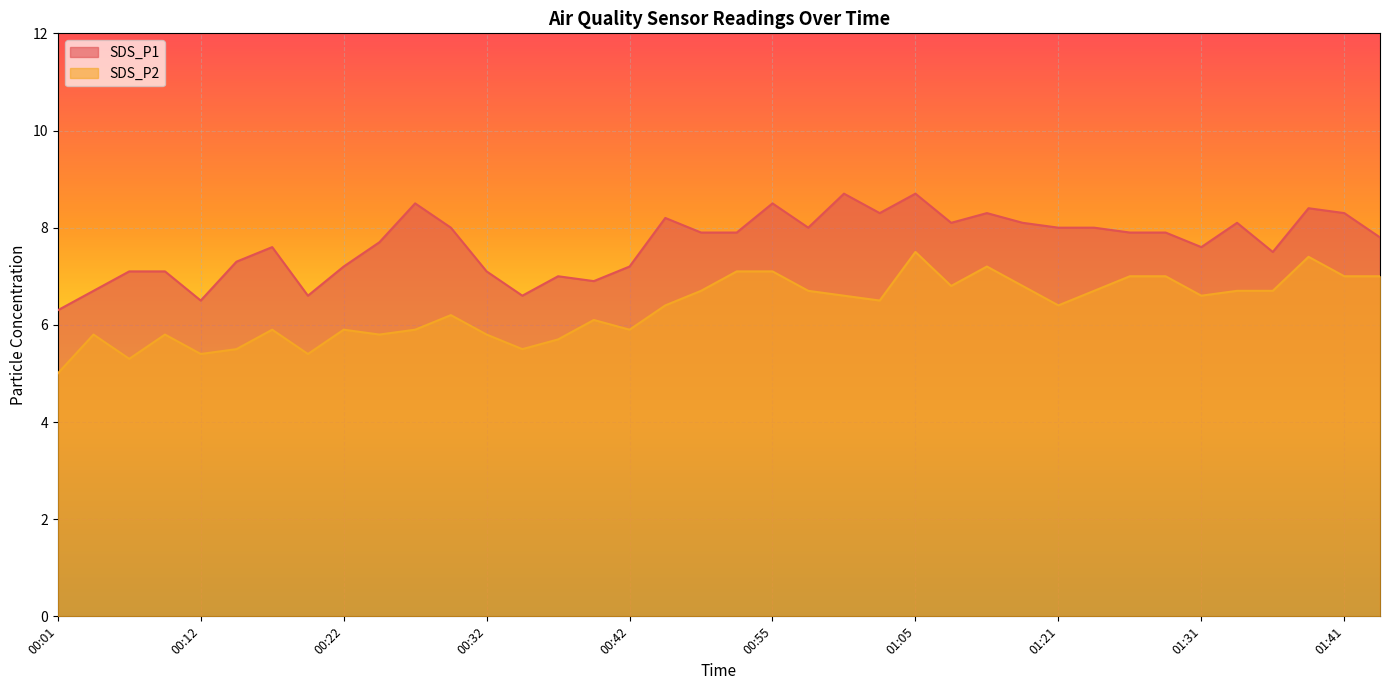

How many lines are shown in the chart?

2